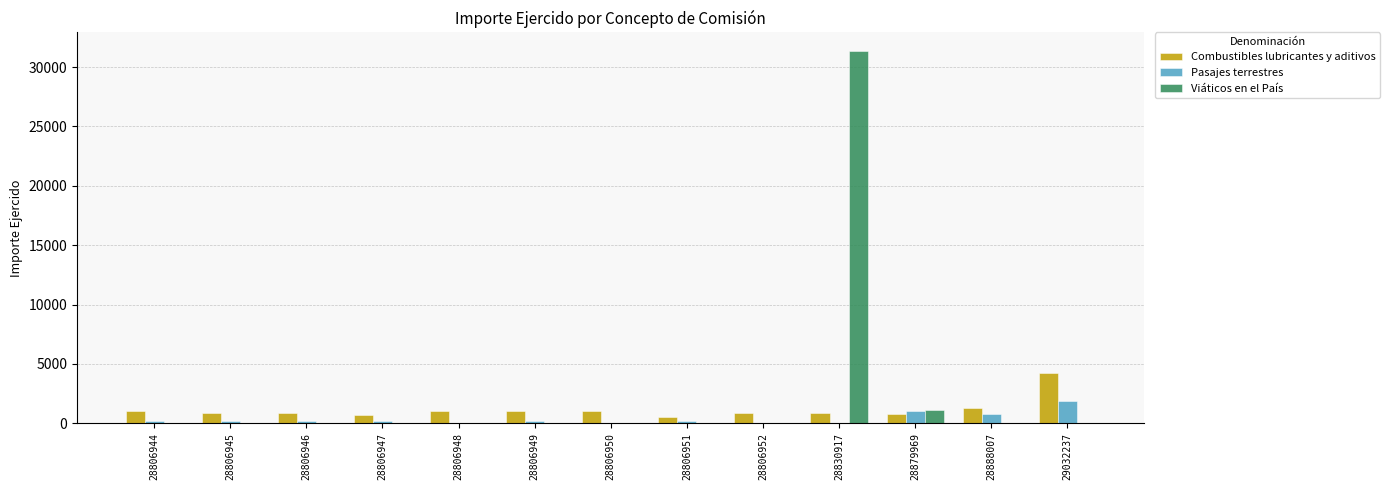

How many groups of bars are there?

13